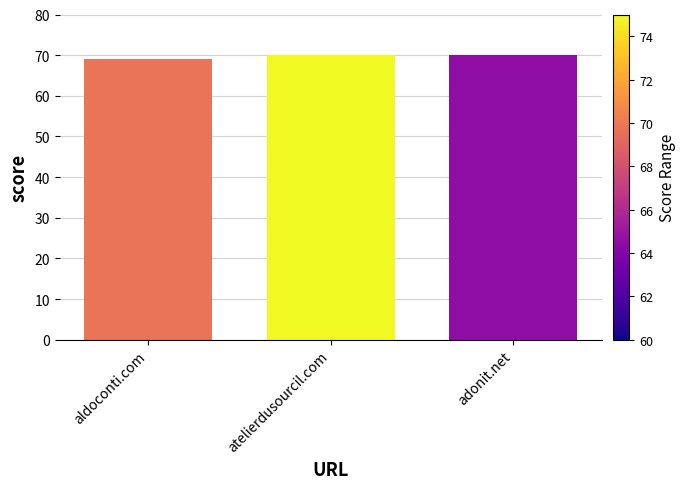

Count the number of data series in this chart.

1